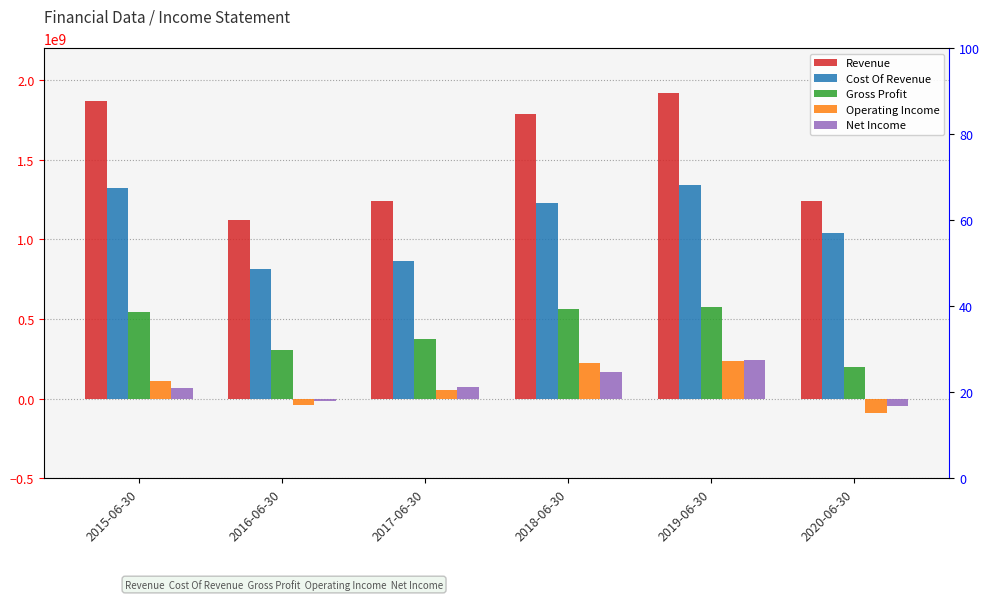

Which series changed the most between 2018-06-30 and 2019-06-30?

Revenue